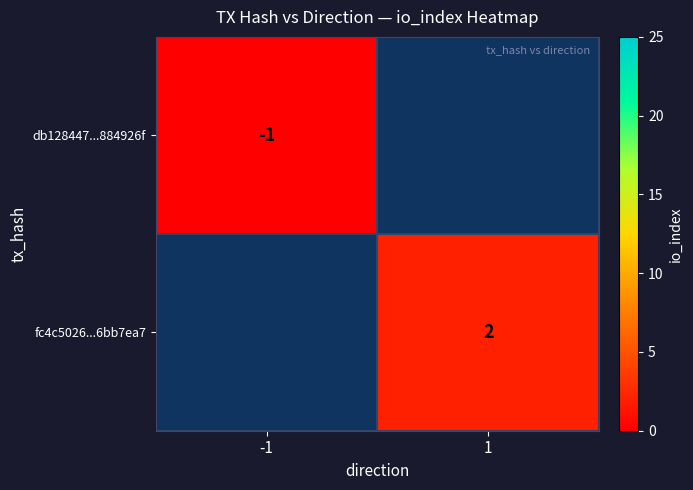

Which category has the highest value across all series?

1